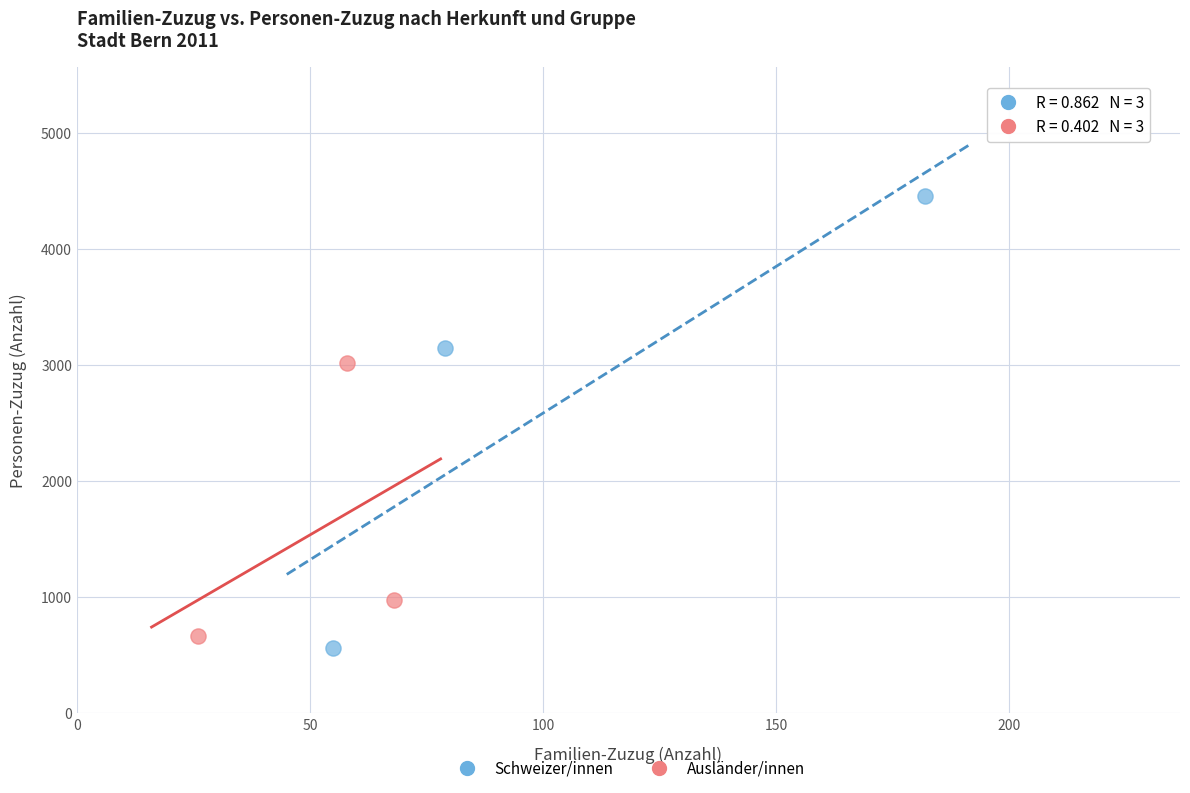

Which series contains the lowest Y value?

Schweizer/innen